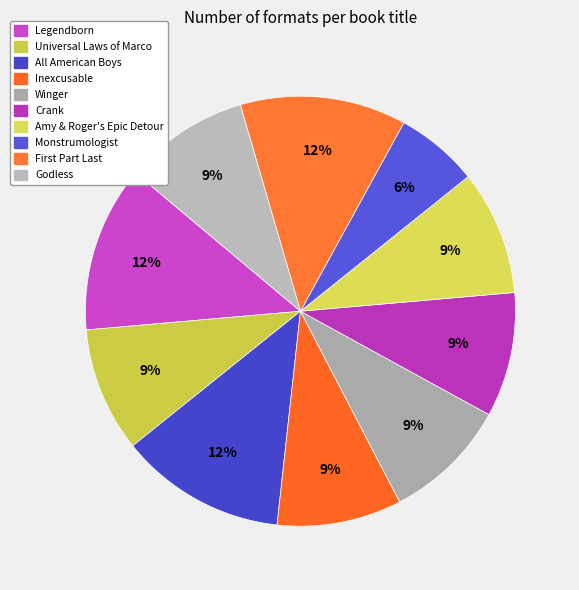

How many slices are in this pie chart?

10